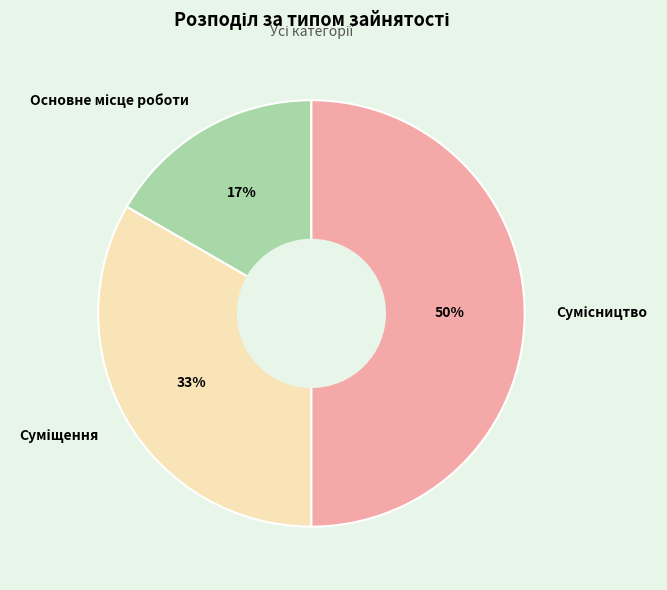

To the nearest percent, what is the difference between the largest and smallest slice percentages?

33%